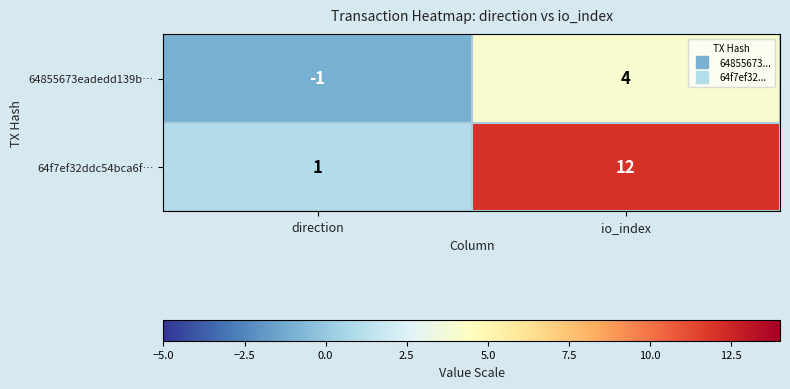

What is the difference between the highest and lowest values at io_index?

8